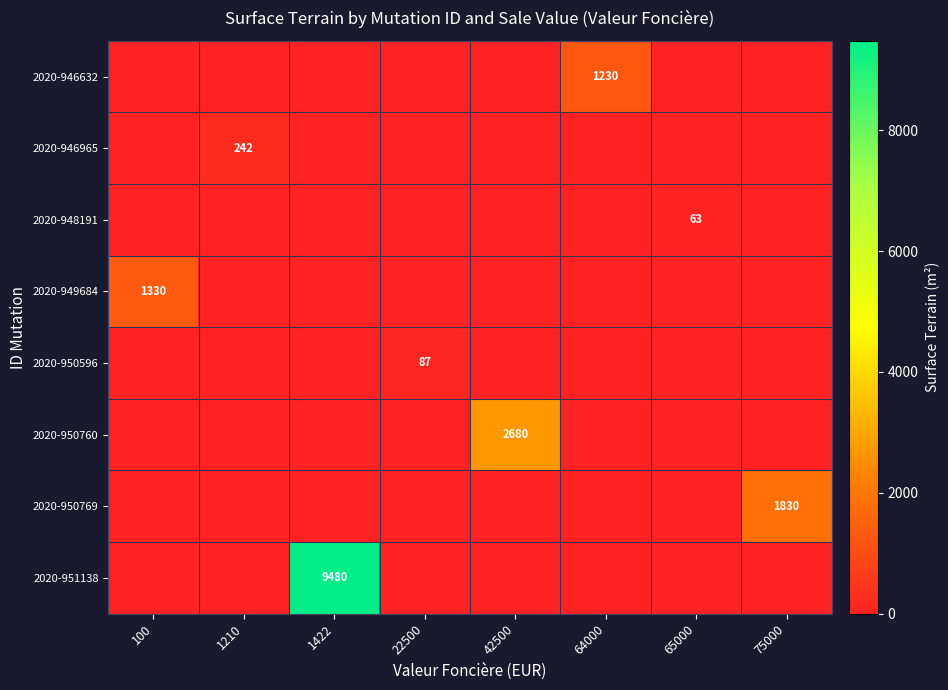

True or false: 2020-946965 has a value of 325 at 1210.

False